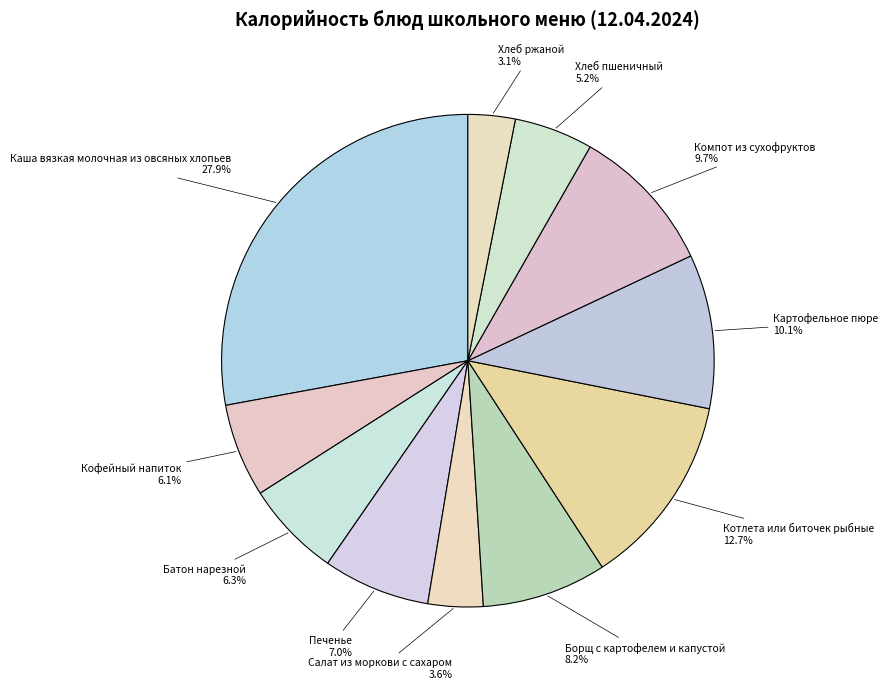

Is there any slice that represents more than half of the pie?

No